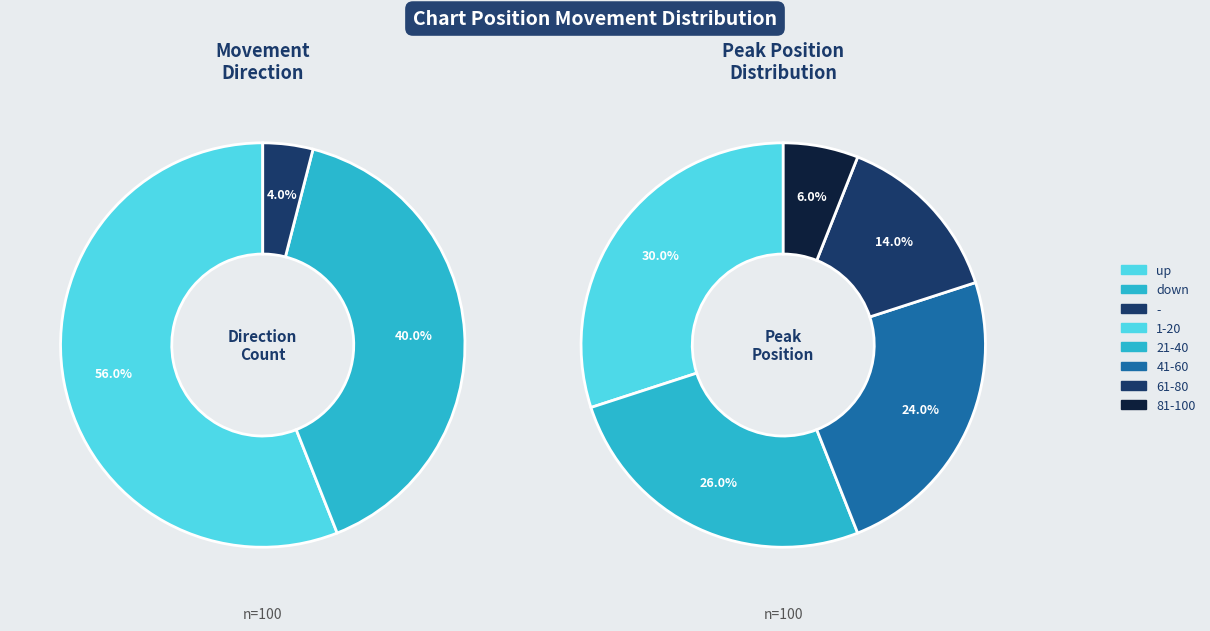

Which category has the biggest portion of the pie?

up